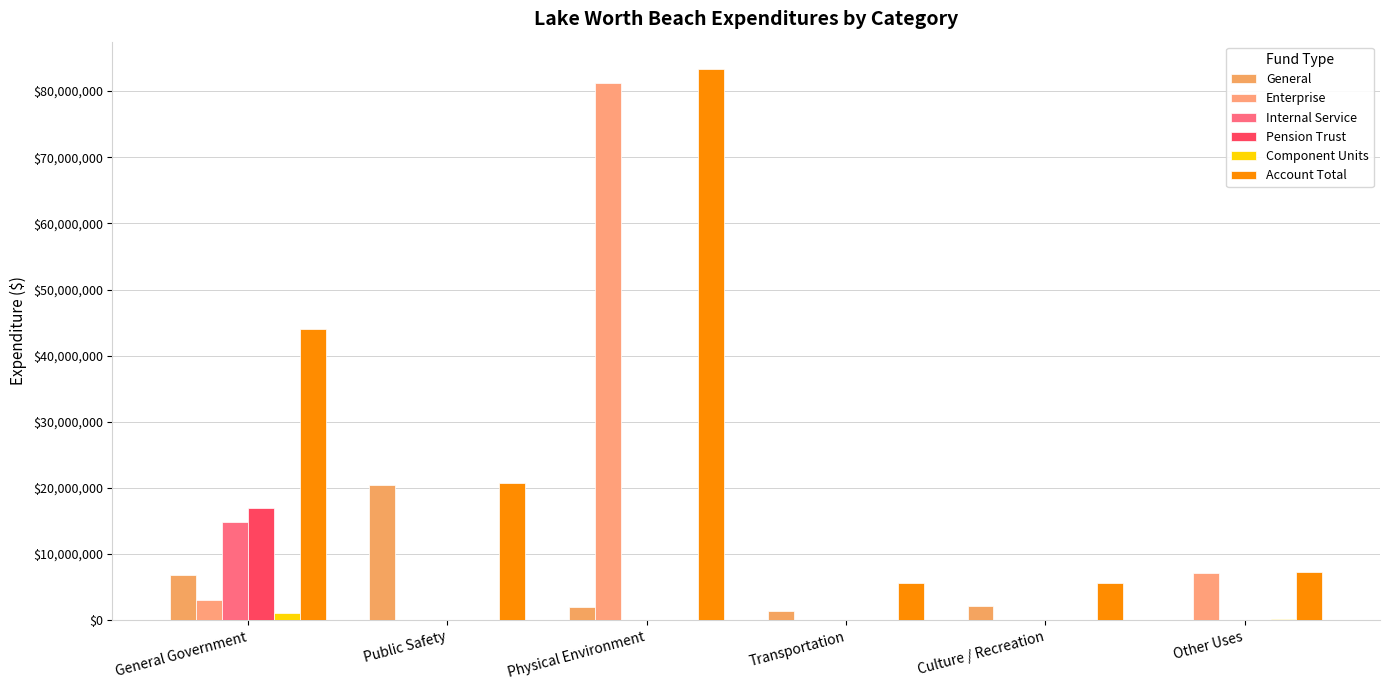

The value of Component Units at Public Safety is 0. True or false?

True